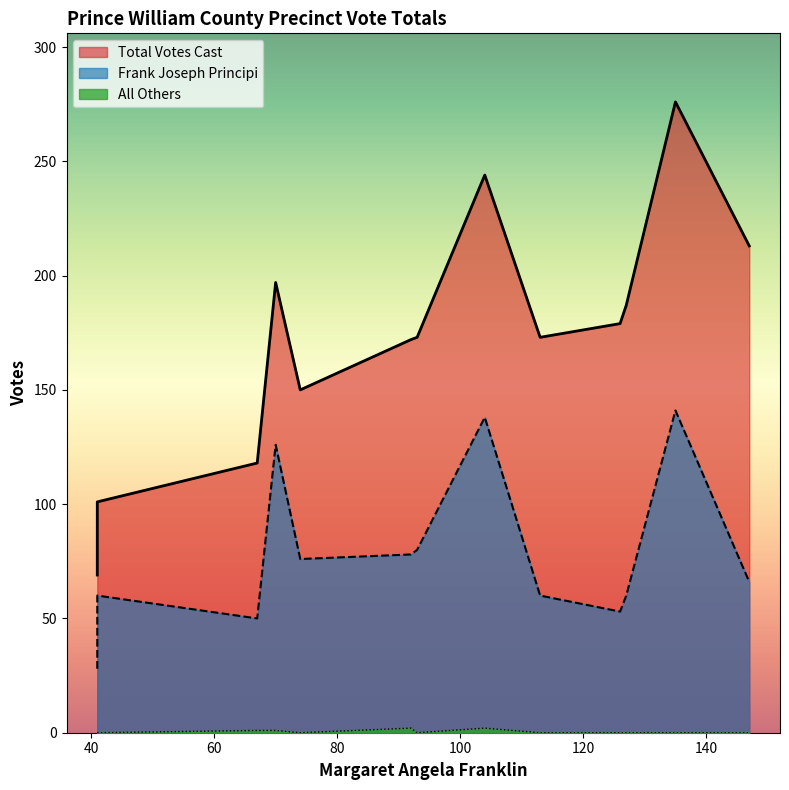

The value of Frank Joseph Principi at 135 is 80. True or false?

False